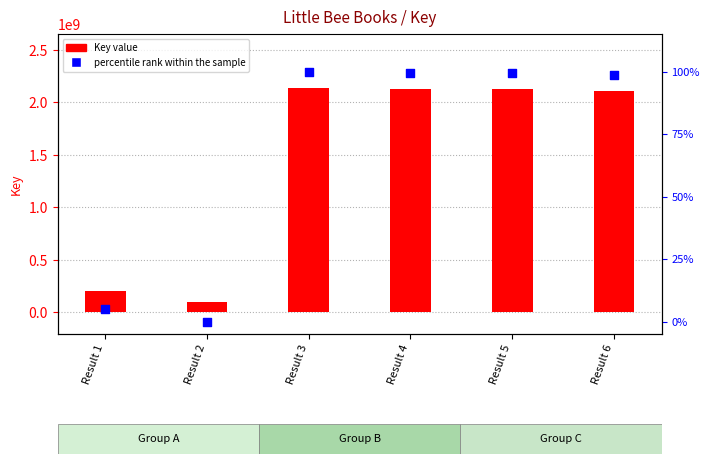

Which series has the largest Y range (max minus min)?

Key value